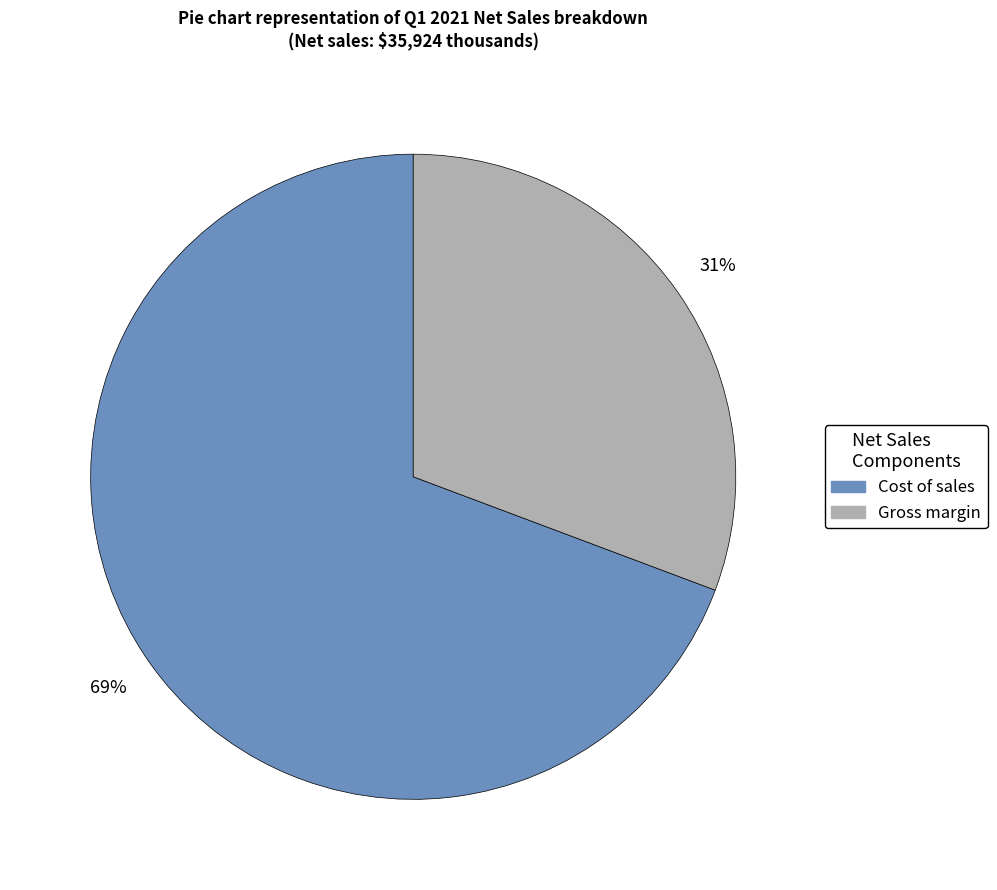

Is the sum of Cost of sales and Gross margin greater than half?

Yes